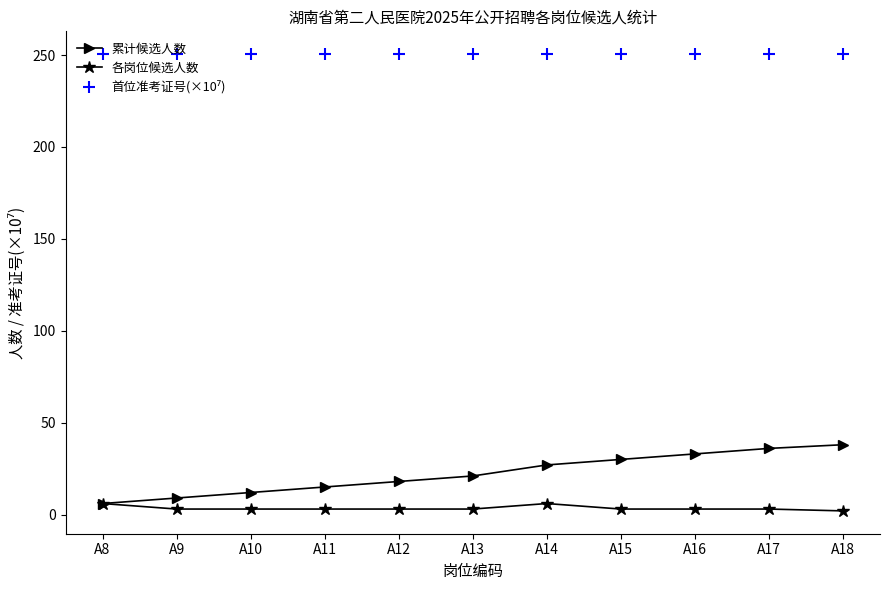

What is the spread (max minus min) of values at A8?

244.5